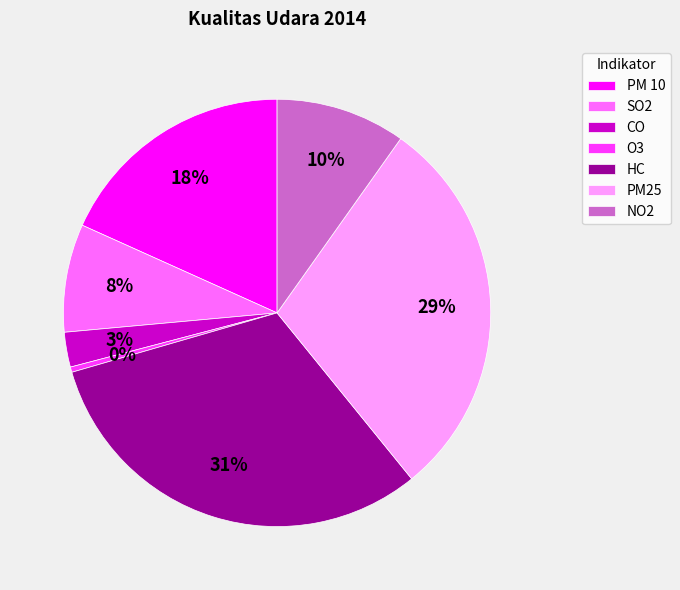

To the nearest percent, what portion does PM25 represent?

29%